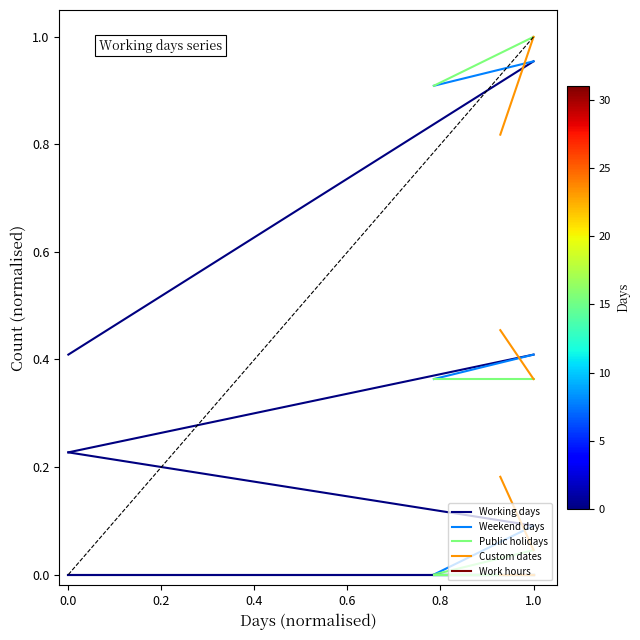

What is the sum of the Public holidays values at 1.0 and 0.0?

0.3